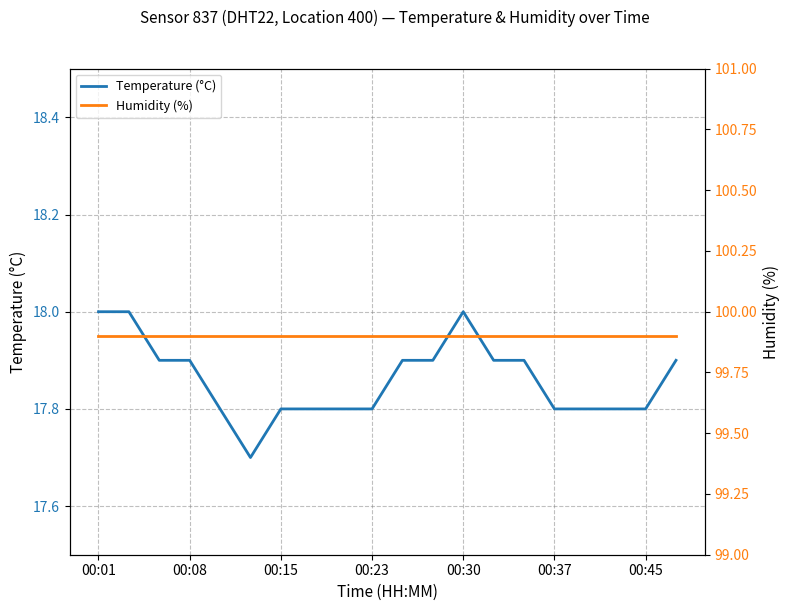

What is the highest value of the Temperature (°C) series?

18.0